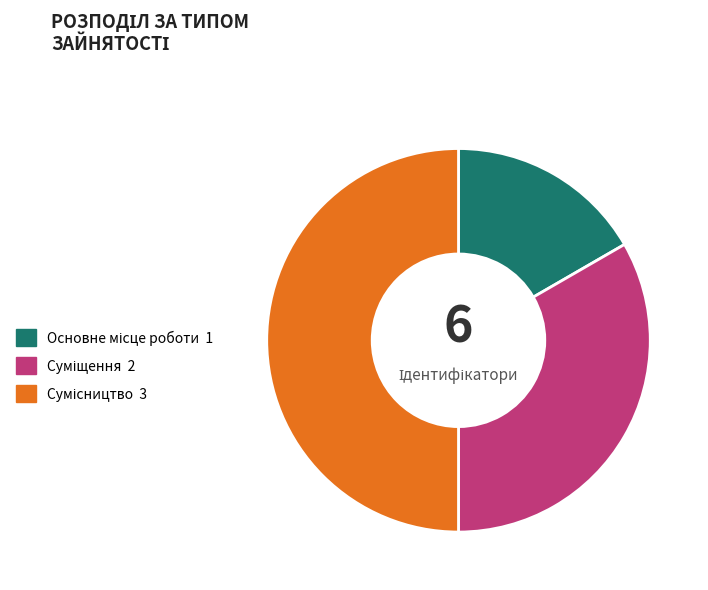

Which category has the smallest portion of the pie?

Основне місце роботи